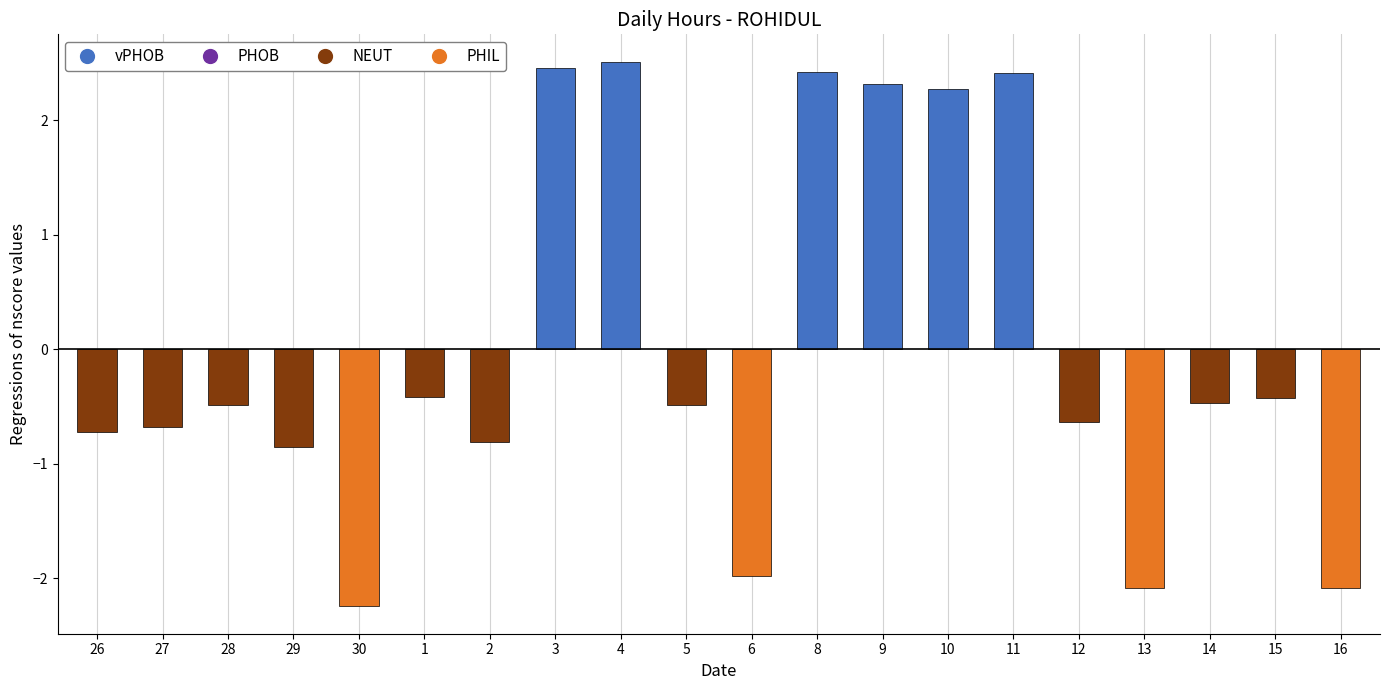

Is it true that the value at 1 is -0.2?

False